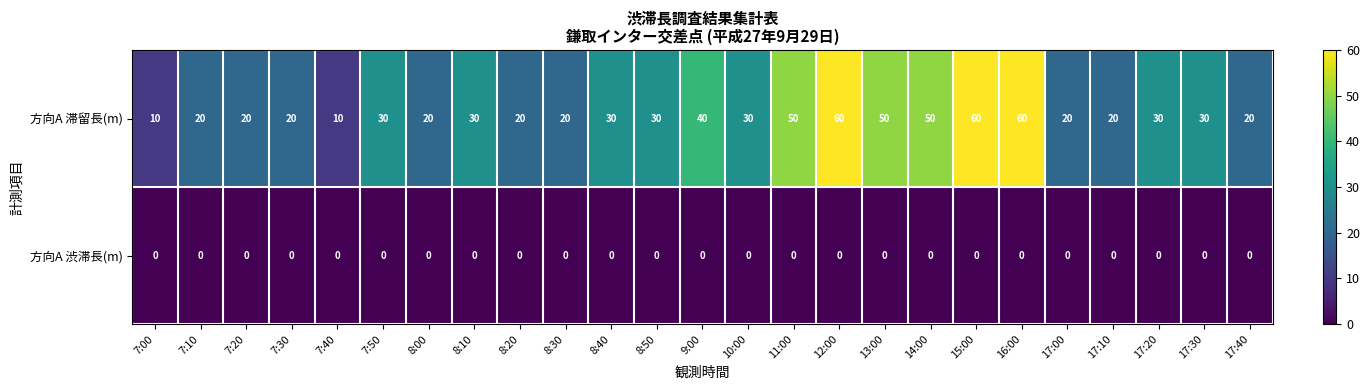

Is it true that 方向A 滞留長(m) equals 30 at 17:30?

True